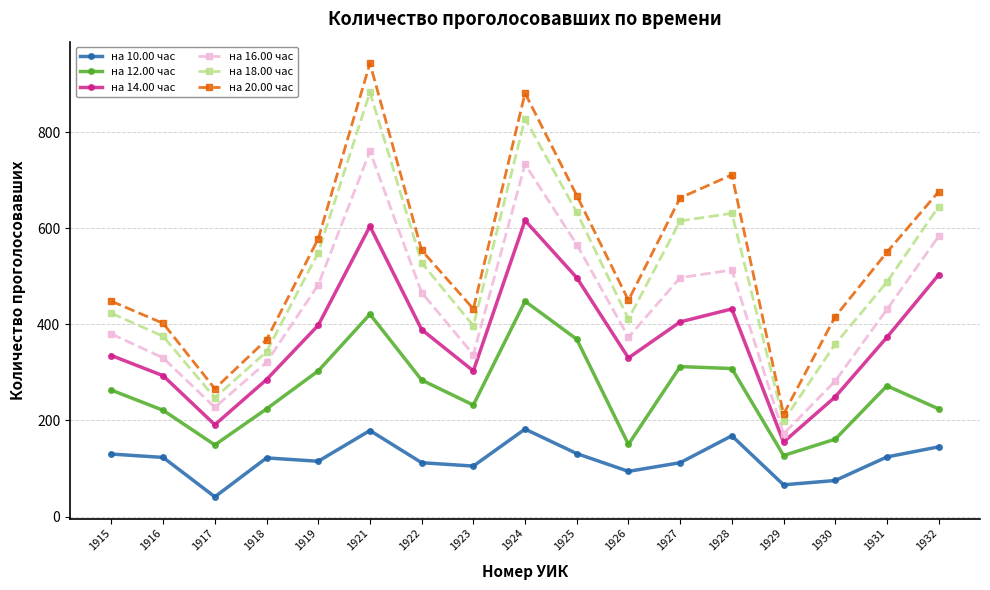

What is the sum of the на 18.00 час values at 1923 and 1930?

756